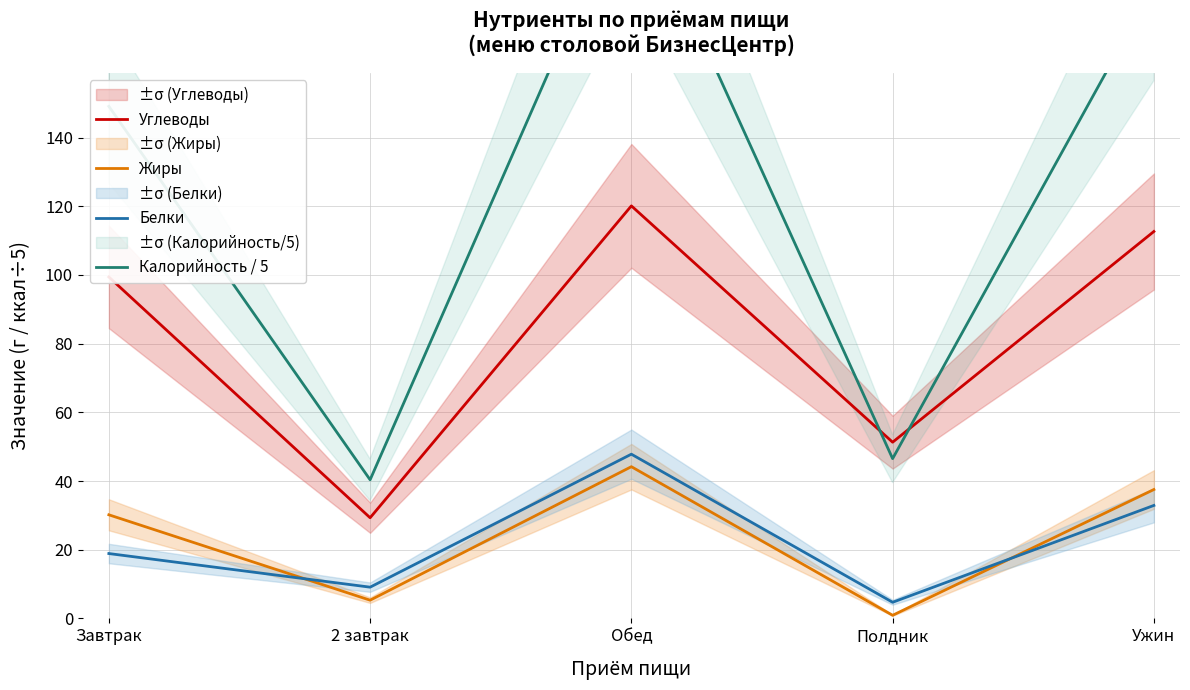

Between 2 завтрак and Ужин, which series saw the biggest shift?

Калорийность / 5